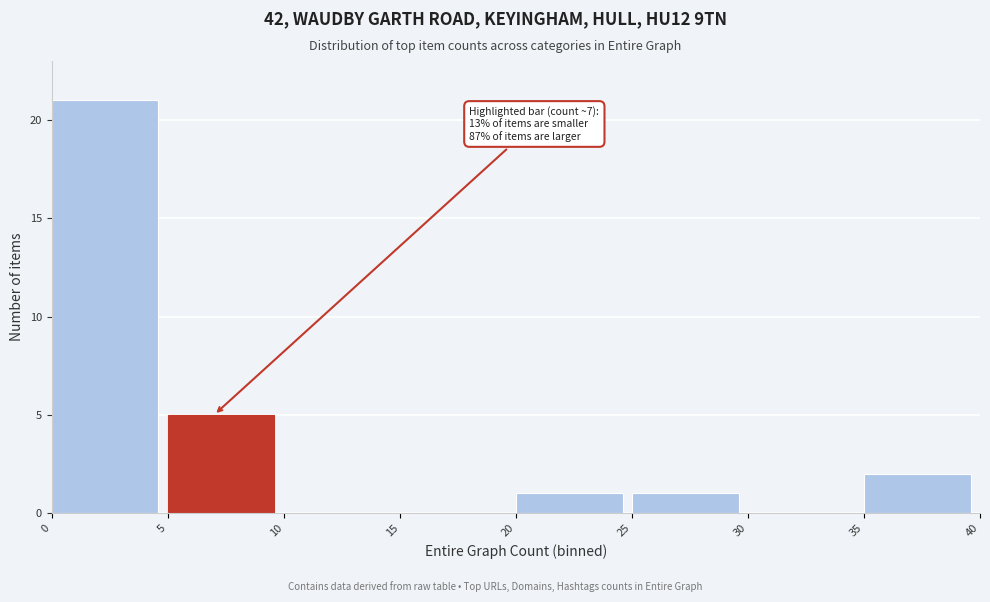

Over which range of the x-axis is the bar tallest?

0 to 5